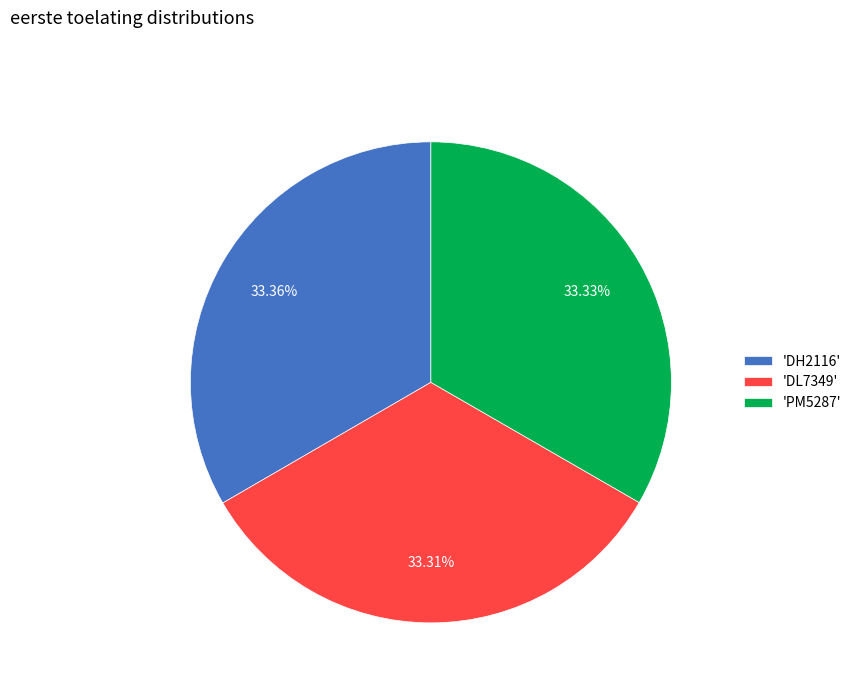

Combined, do 'DH2116' and 'DL7349' account for over 50%?

Yes